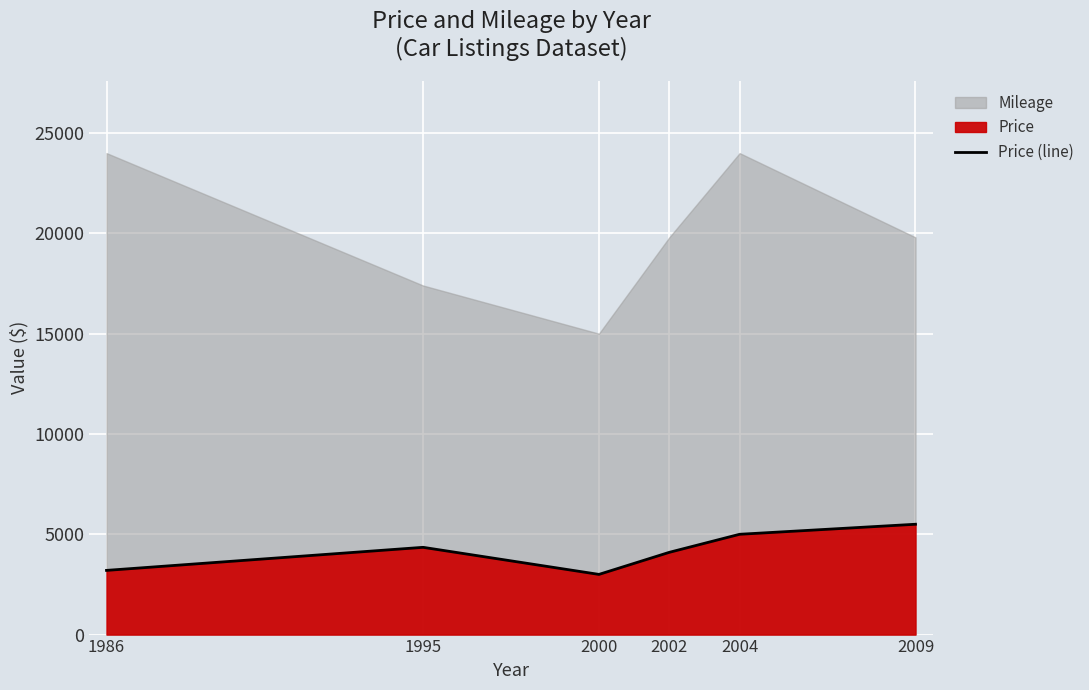

The Price (line) series shows 3200 at 1986. True or false?

True